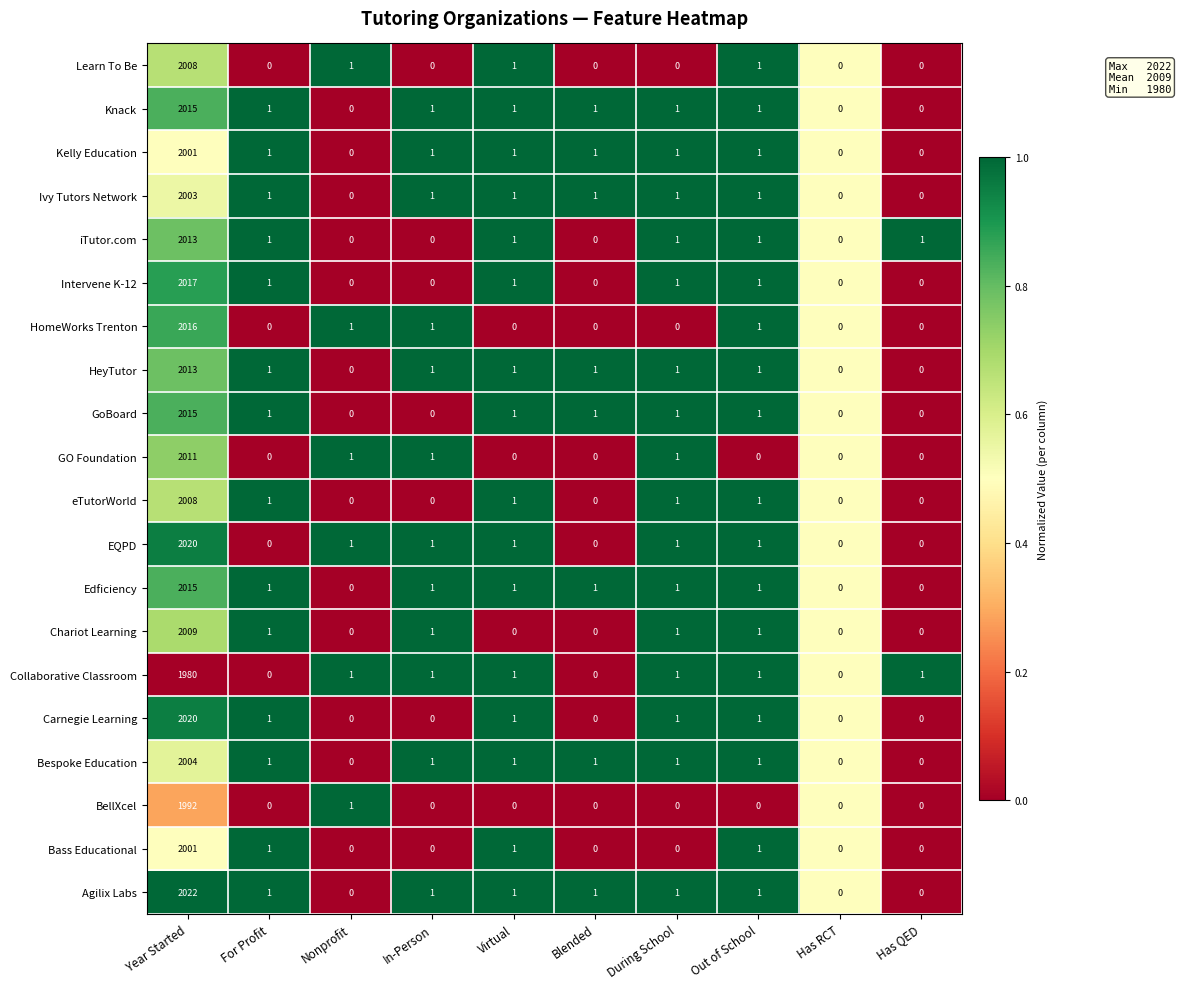

What is the difference between the maximum and minimum values in the Agilix Labs series?

2022